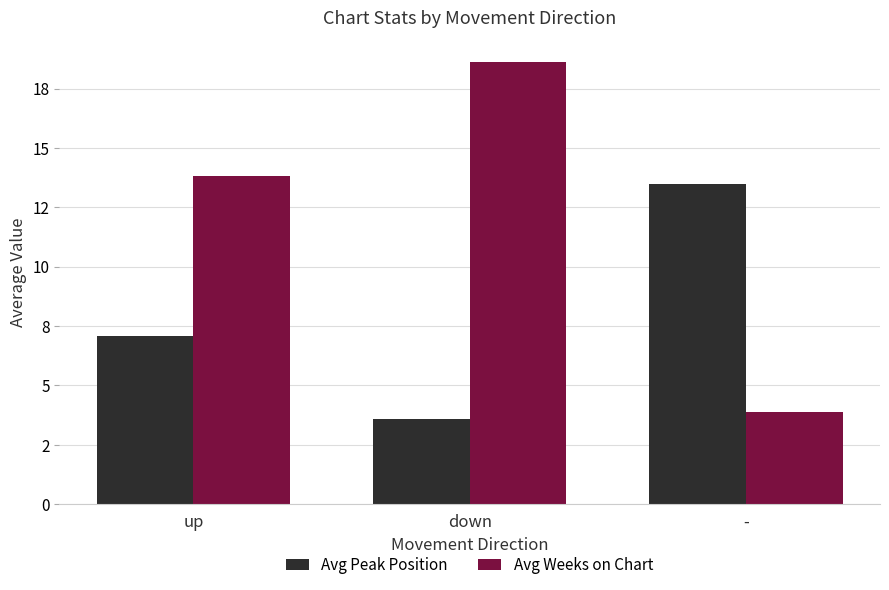

Which series has the widest spread of values?

Avg Weeks on Chart